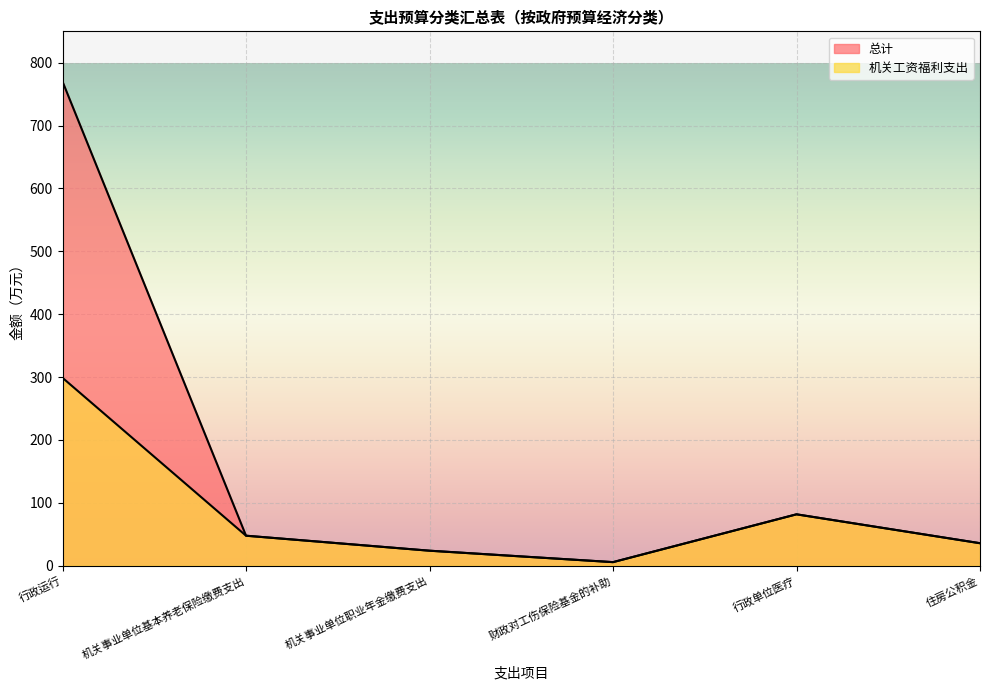

What is the value of the 总计 point at the 6th from the left?

35.8